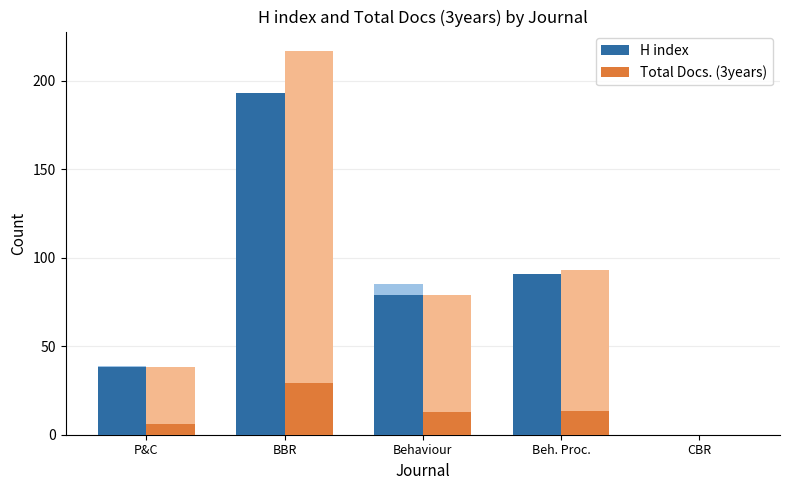

Which series has the largest total across all categories?

H index